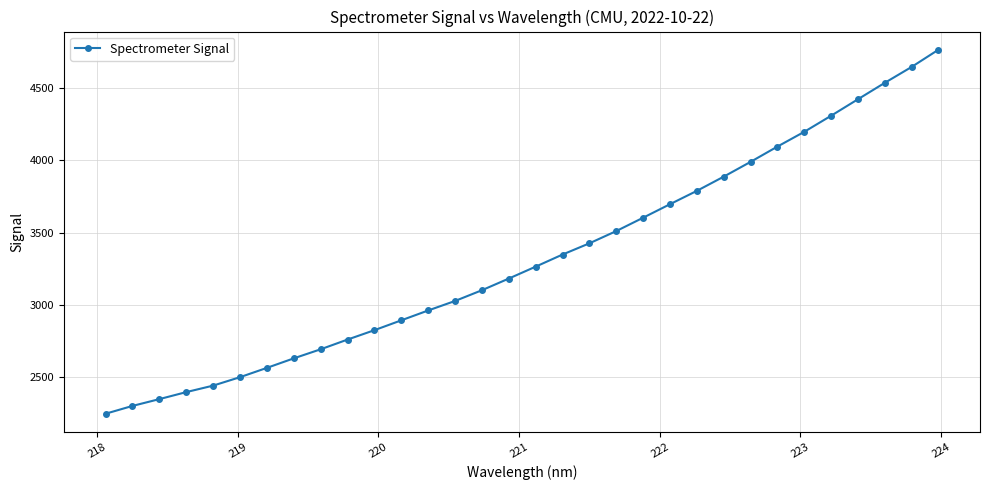

What is the maximum value shown in the chart?

4762.1